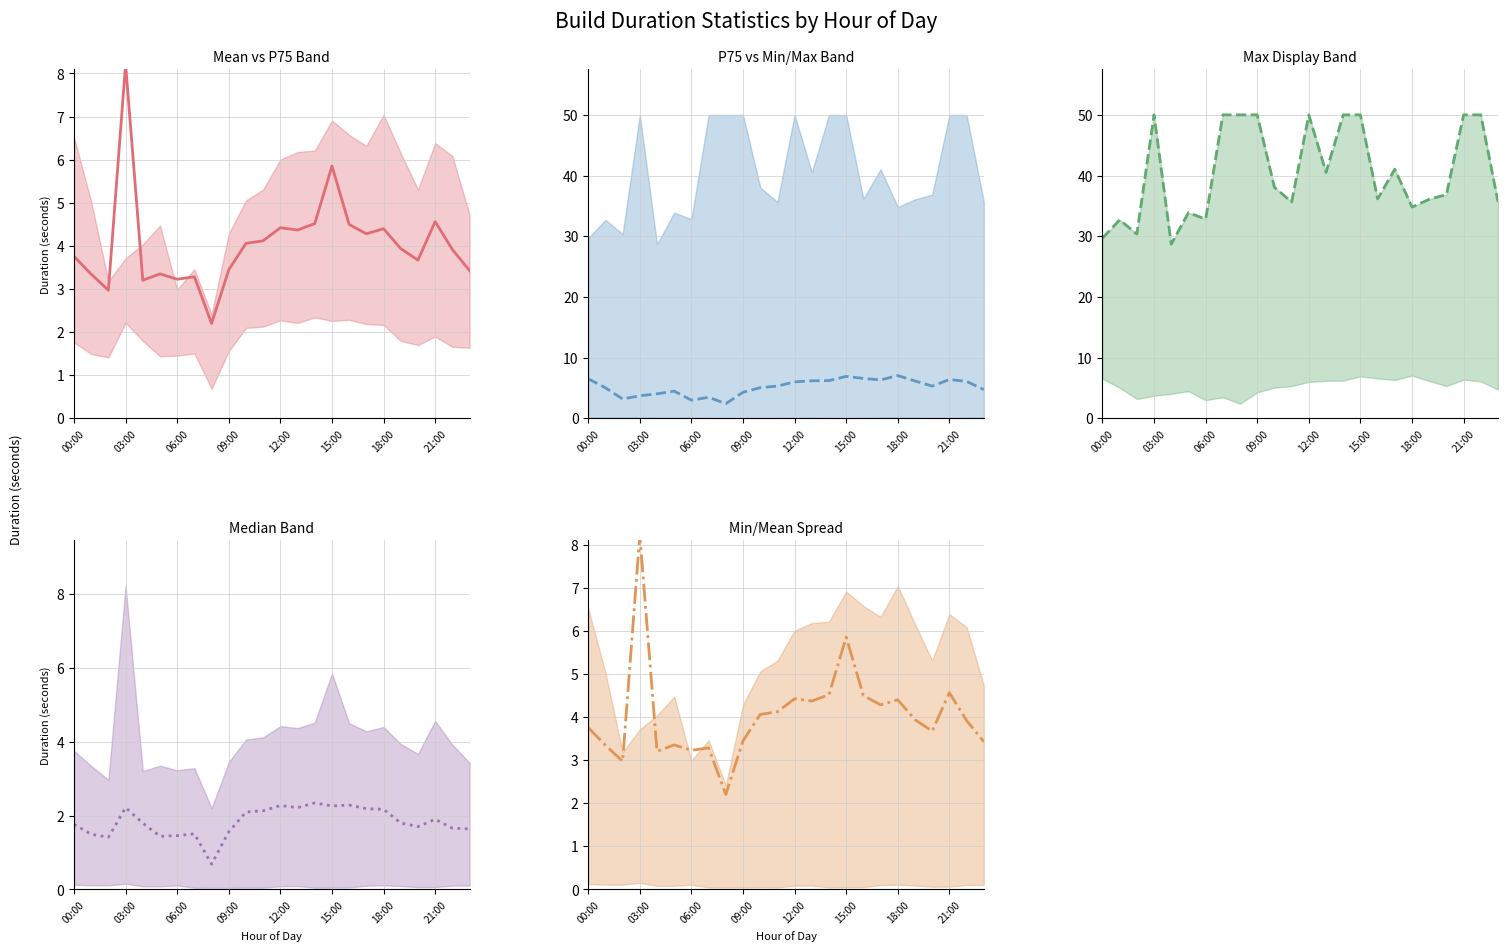

True or false: Median Band has a value of 1.4 at 17.

False